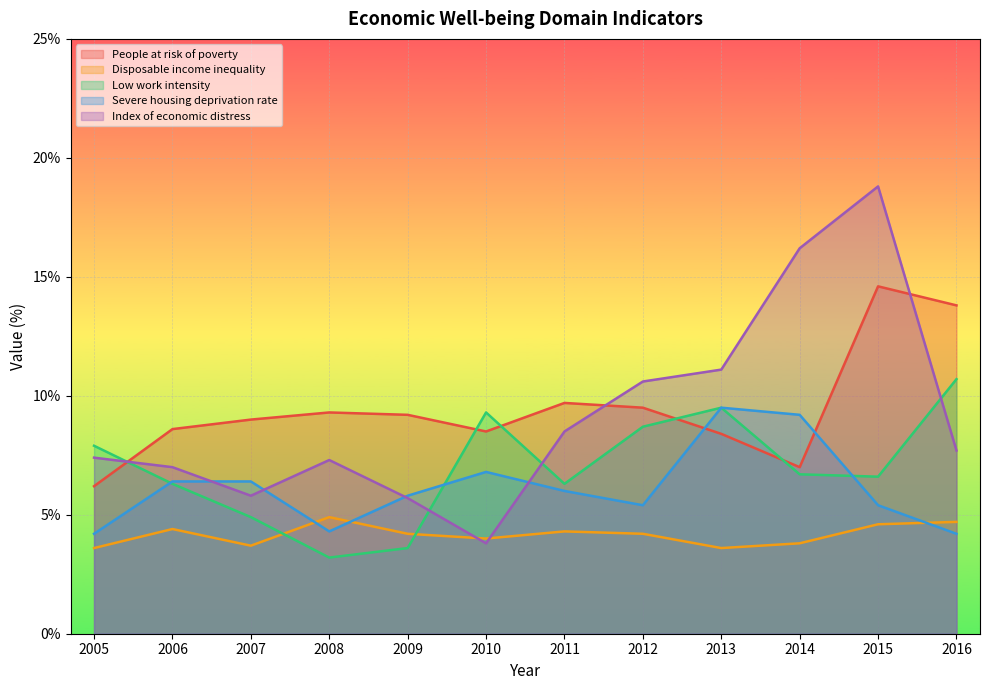

At which label is Low work intensity closest to 6?

2006